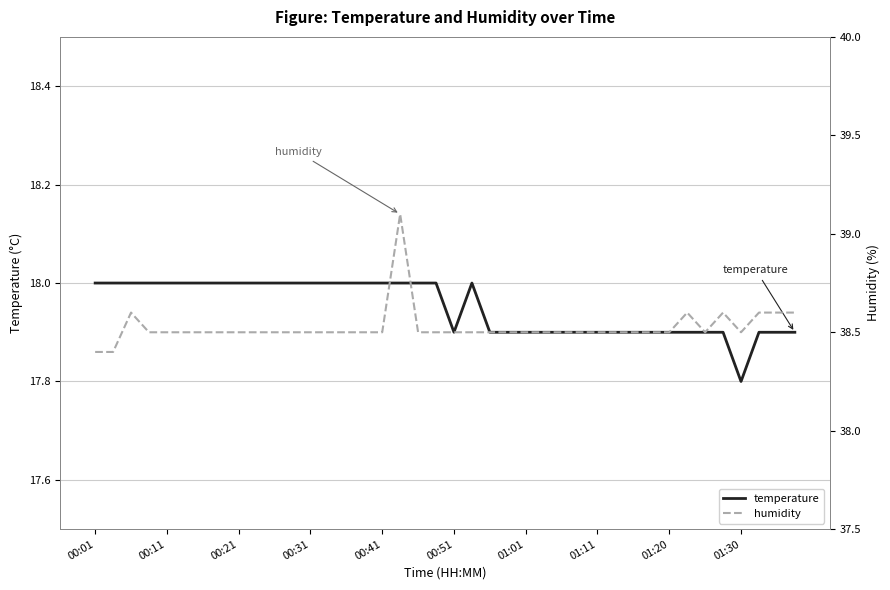

What is the sum of all humidity values?

1541.0